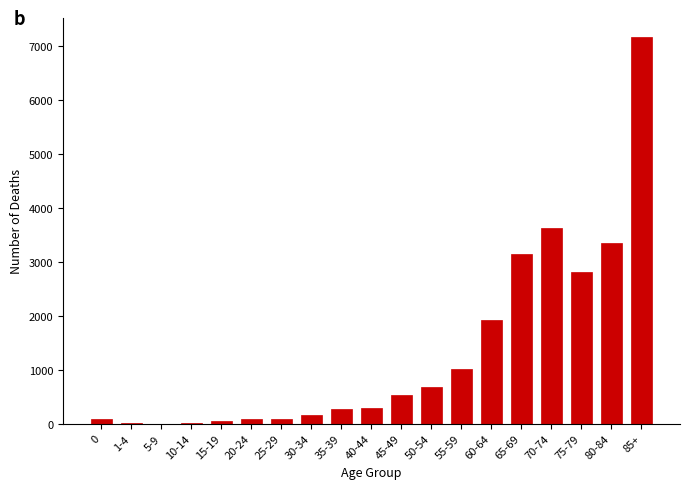

Between 55-59 and 85+, which is larger?

85+